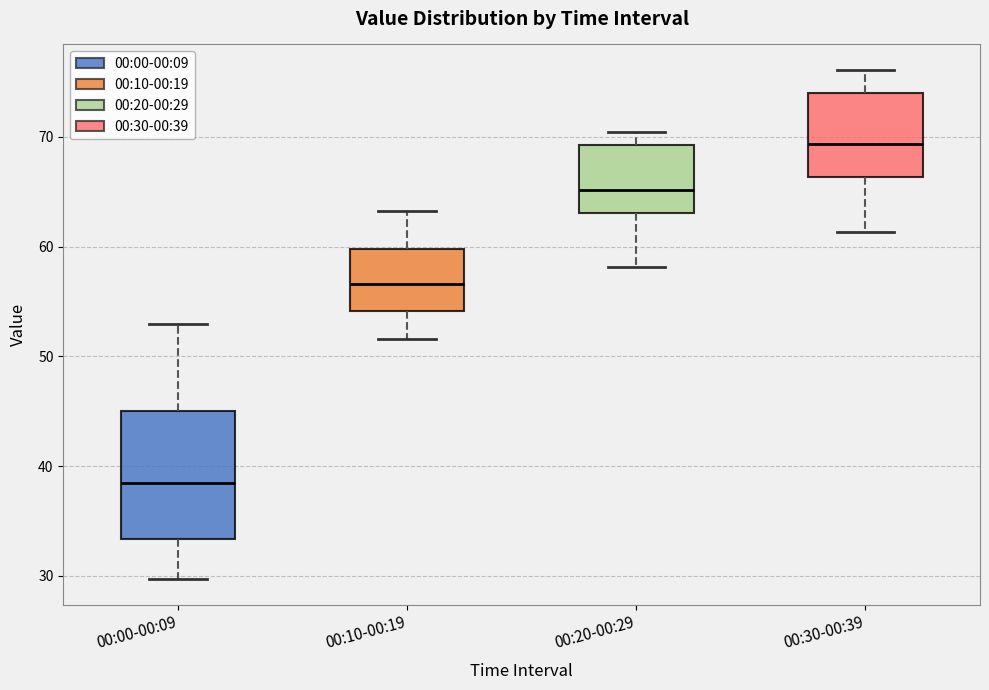

Reading left to right, transcribe this box plot: for each box, give where its median line is, the range the box spans, and where its two whiskers end, as read against the y-axis. The values are not printed on the chart, so give them approximately, as read against the axis.

00:00-00:09: median 38, box 33 to 45, whiskers 30 to 53
00:10-00:19: median 57, box 54 to 60, whiskers 52 to 63
00:20-00:29: median 65, box 63 to 69, whiskers 58 to 70
00:30-00:39: median 69, box 66 to 74, whiskers 61 to 76